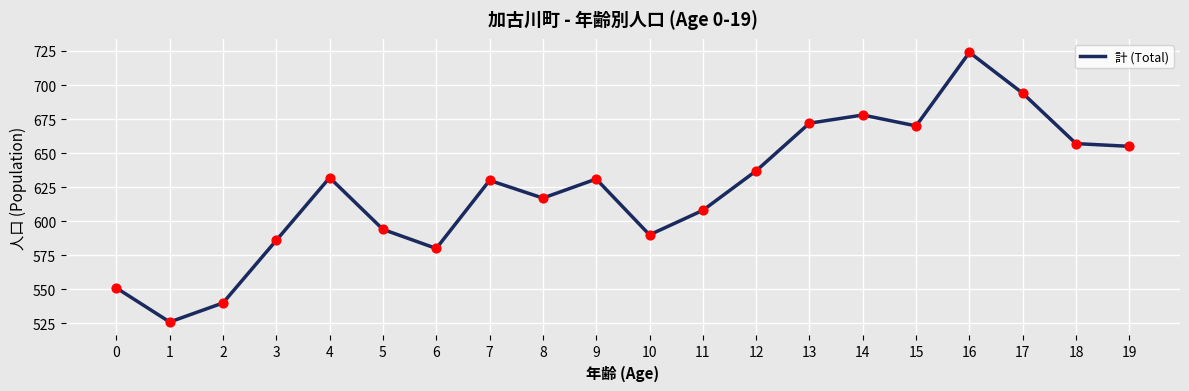

Which has a higher value, 8 or 10?

8